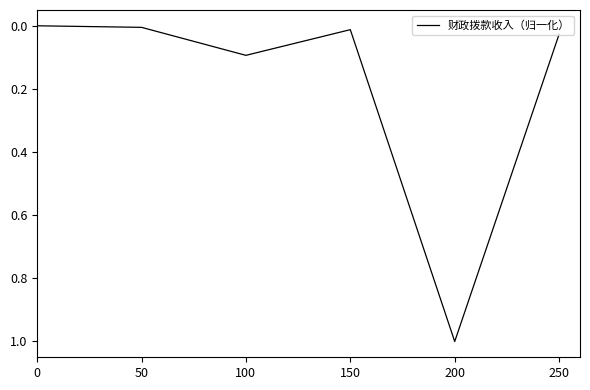

At which category does the data reach its first local peak?

100